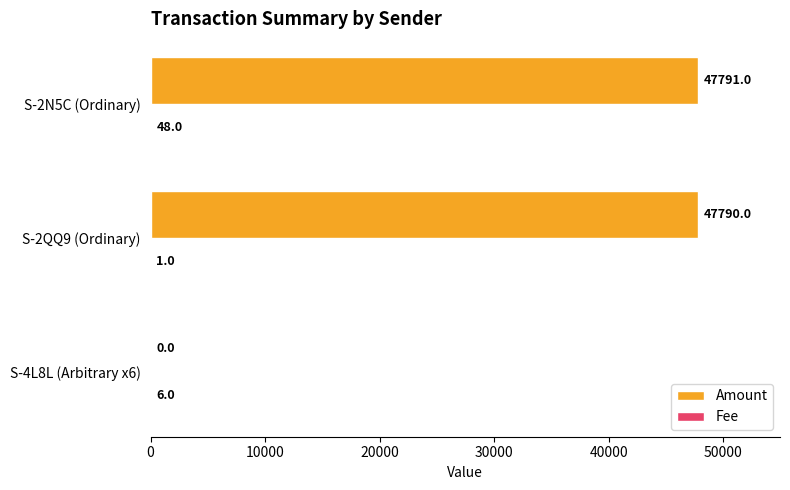

Is it true that Amount equals 30347 at S-4L8L (Arbitrary x6)?

False